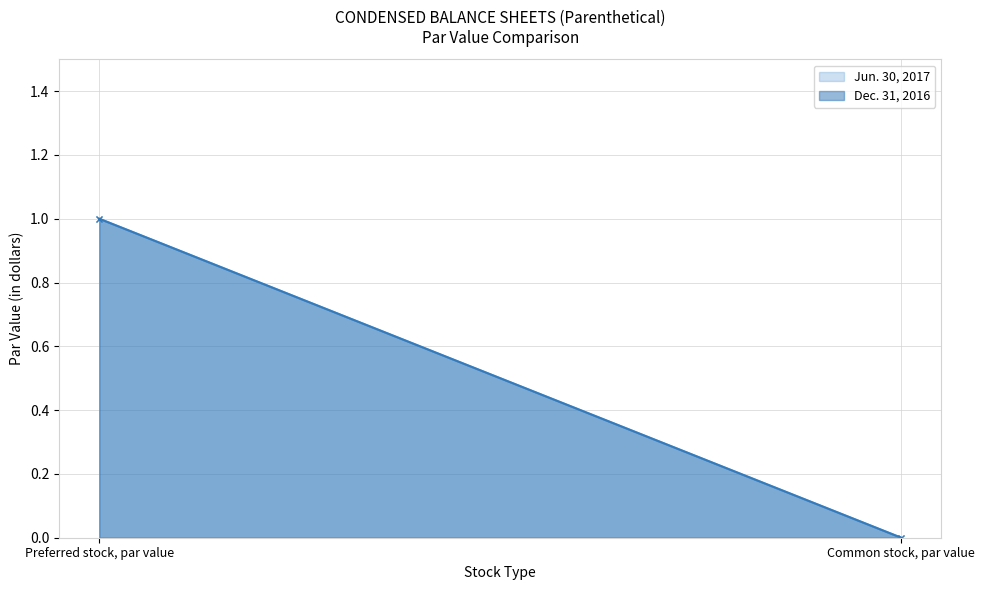

How many lines are shown in the chart?

2